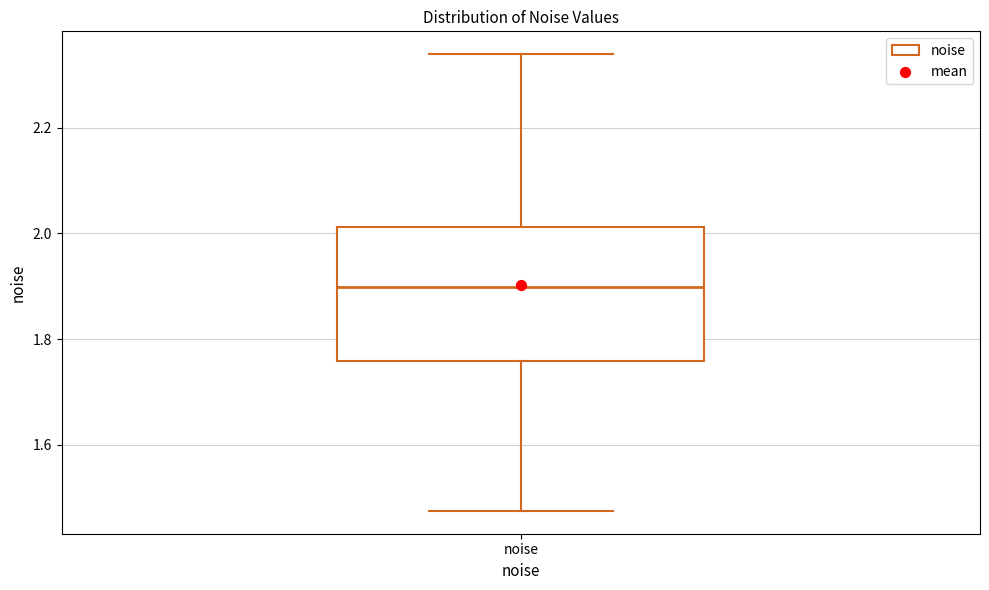

Read this box plot against the y-axis: the position of the median line, the range covered by the box, and the ends of both whiskers. The values are not printed on the chart, so give them approximately, as read against the axis.

median 1.90, box 1.76 to 2.02, whiskers 1.48 to 2.34